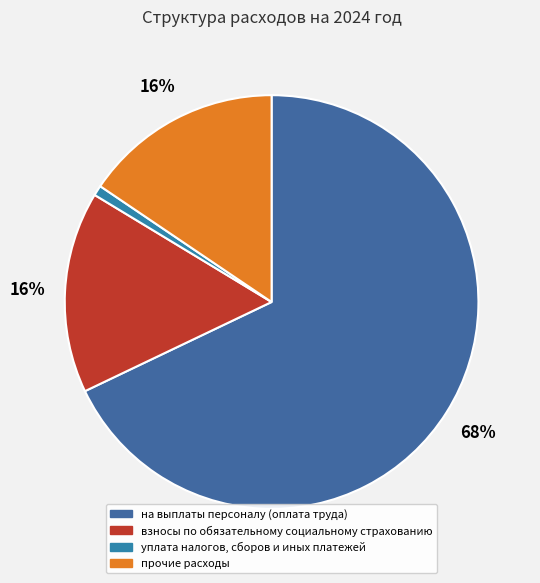

True or false: прочие расходы accounts for 6% of the total.

False